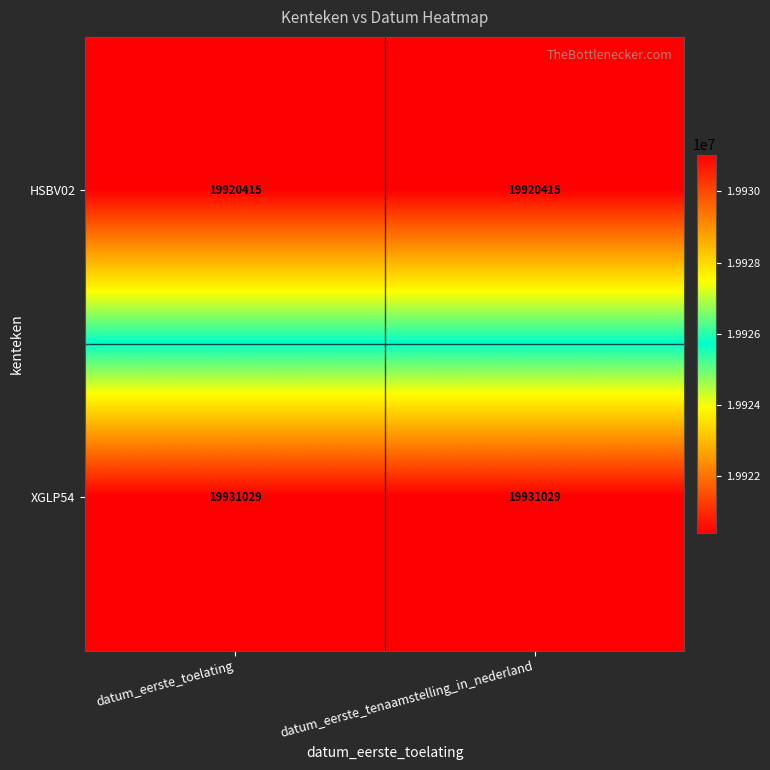

Reading left to right, extract all data points from this chart.

HSBV02: datum_eerste_toelating=19920415	datum_eerste_tenaamstelling_in_nederland=19920415
XGLP54: datum_eerste_toelating=19931029	datum_eerste_tenaamstelling_in_nederland=19931029